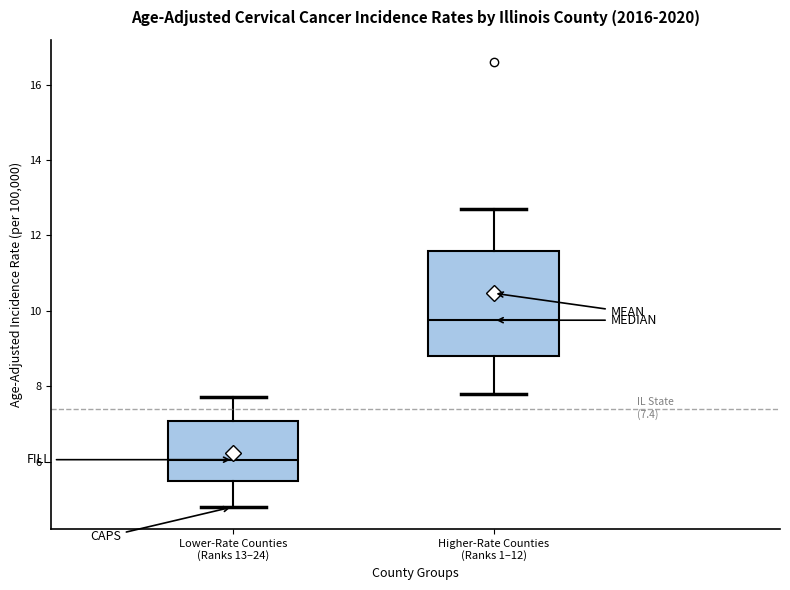

Comparing the boxes themselves (not the whiskers), which one is the tallest?

Higher-Rate Counties (Ranks 1–12)